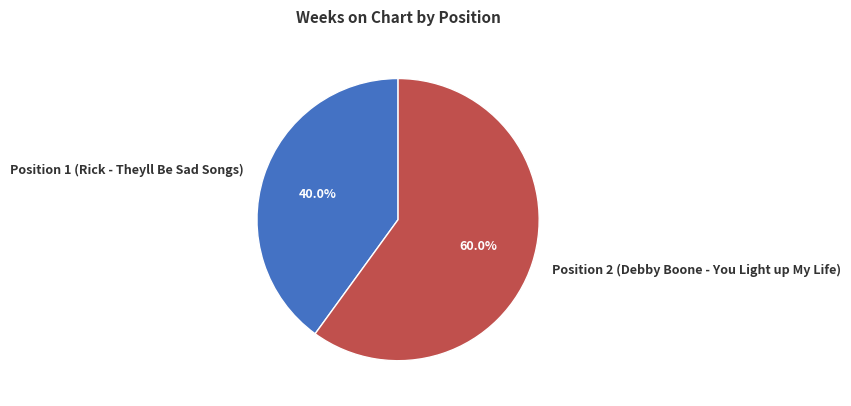

To the nearest percent, what percentage of the pie is Position 1 (Rick - Theyll Be Sad Songs)?

40%